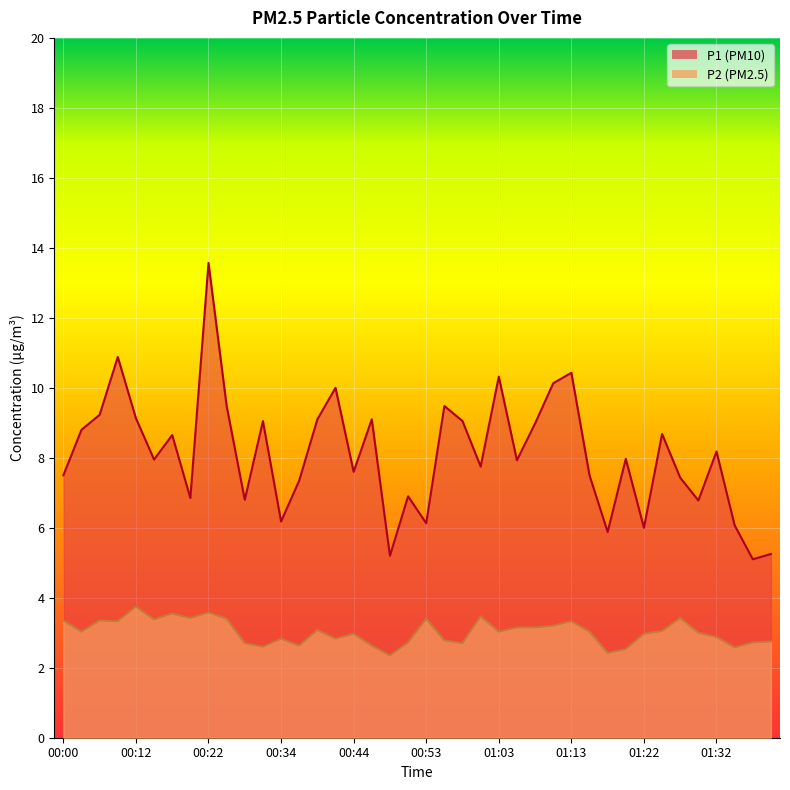

Rank the series at 00:39 from highest to lowest value.

P1, P2